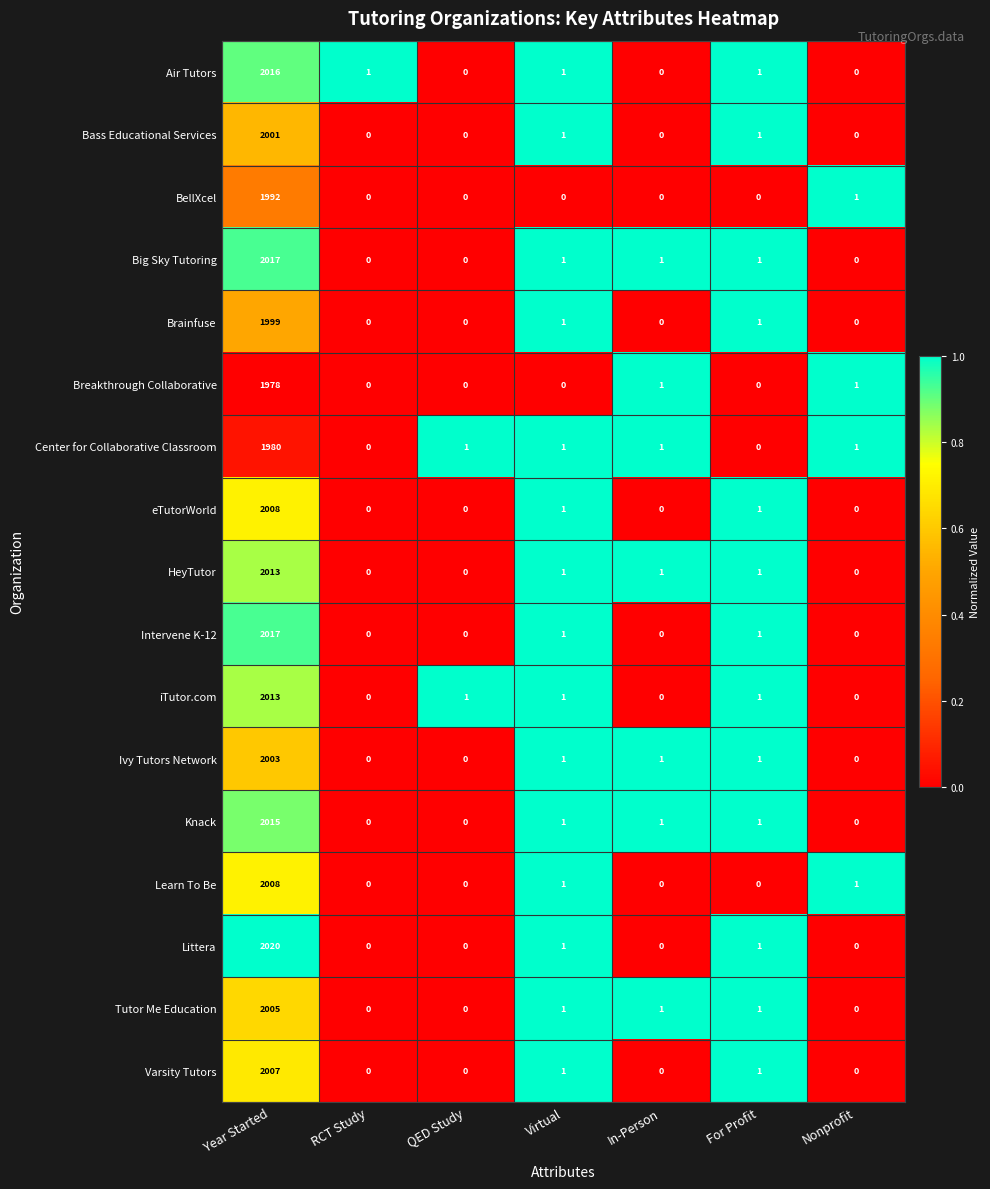

At how many categories does at least one series exceed 0?

7